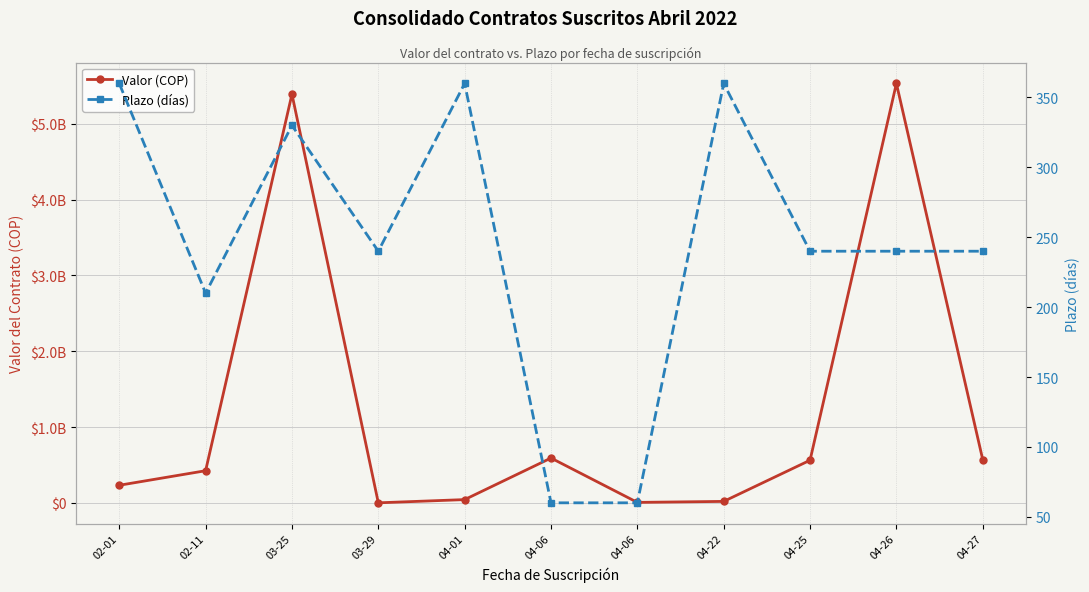

True or false: Plazo (días) and Valor (COP) intersect in this chart.

True